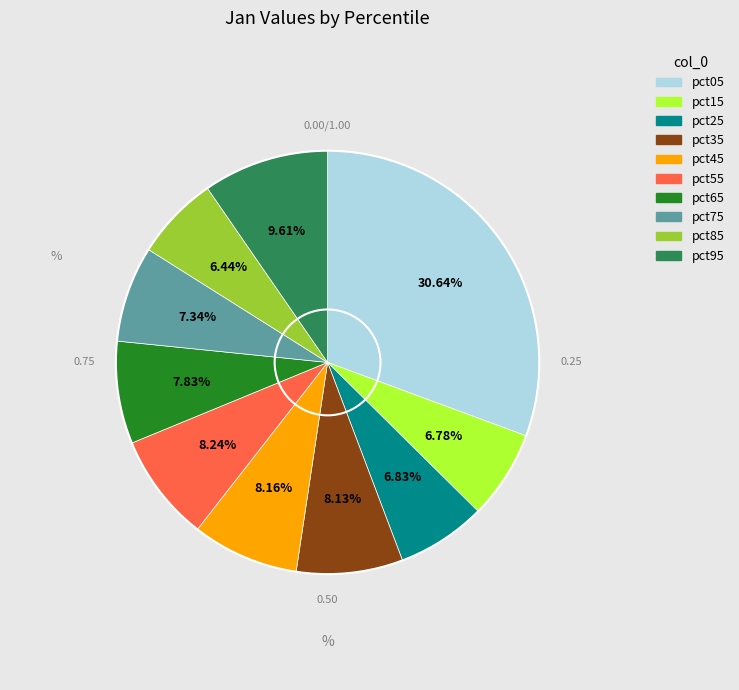

Count the number of slices in the pie.

10